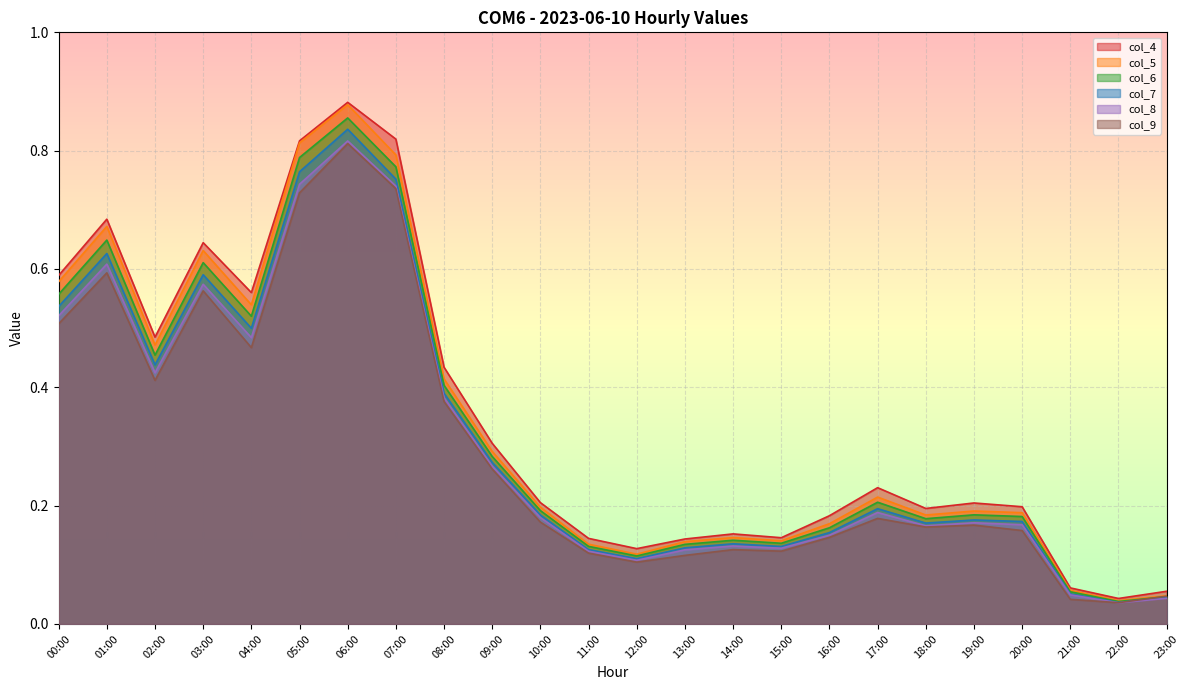

Is the value of col_4 at 11:00 greater than the value of col_5 at 10:00?

No